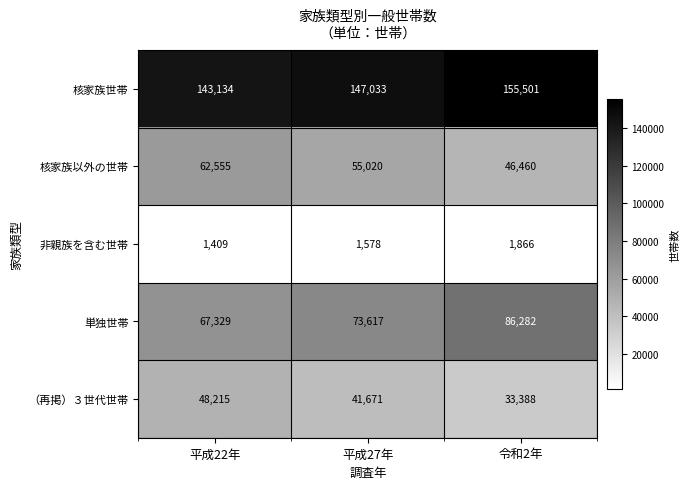

At which category is the sum across all series the highest?

令和2年